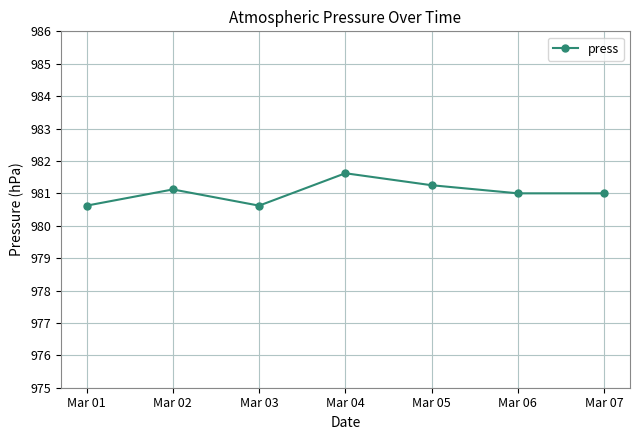

Where is the first local minimum?

Mar 03